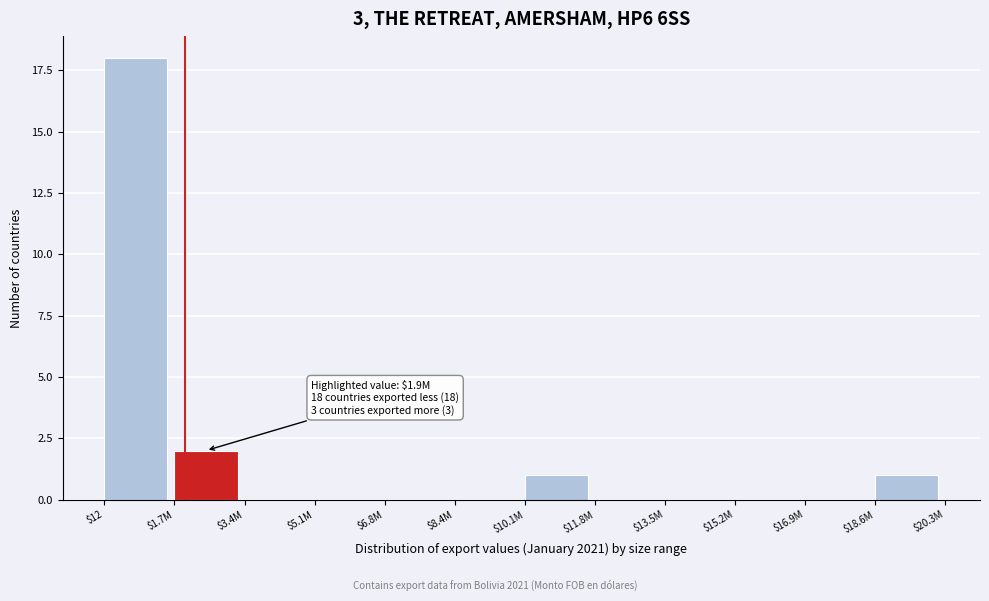

What is the maximum value shown in the chart?

18